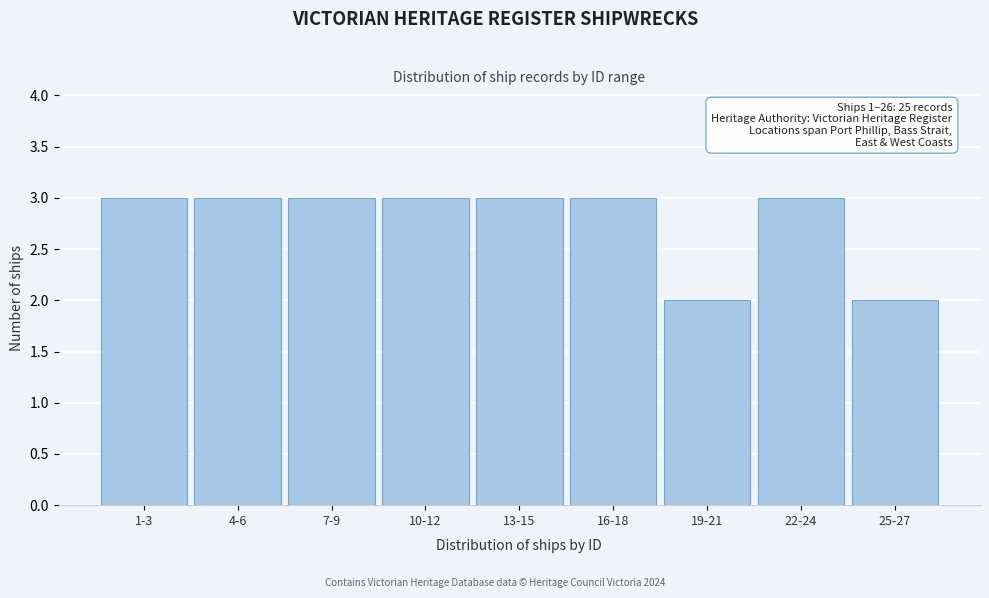

Reading left to right, transcribe all the data shown in this chart.

3	3	3	3	3	3	2	3	2